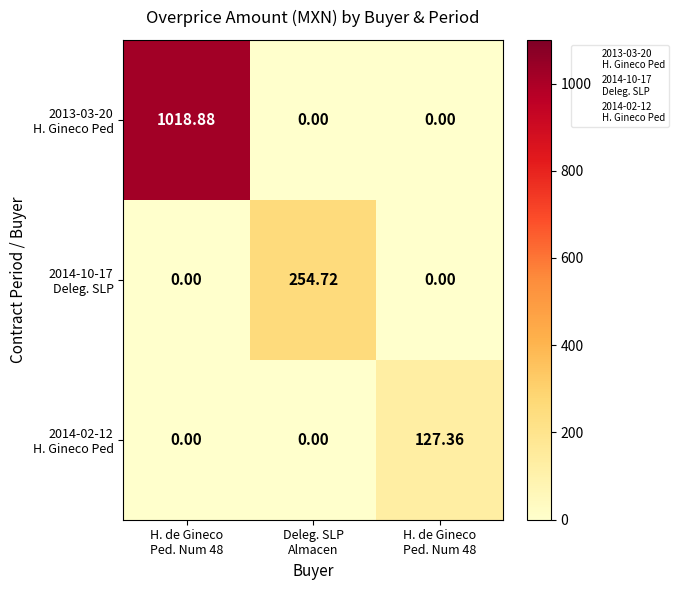

Which series has the widest spread of values?

2013-03-20 H. Gineco Ped